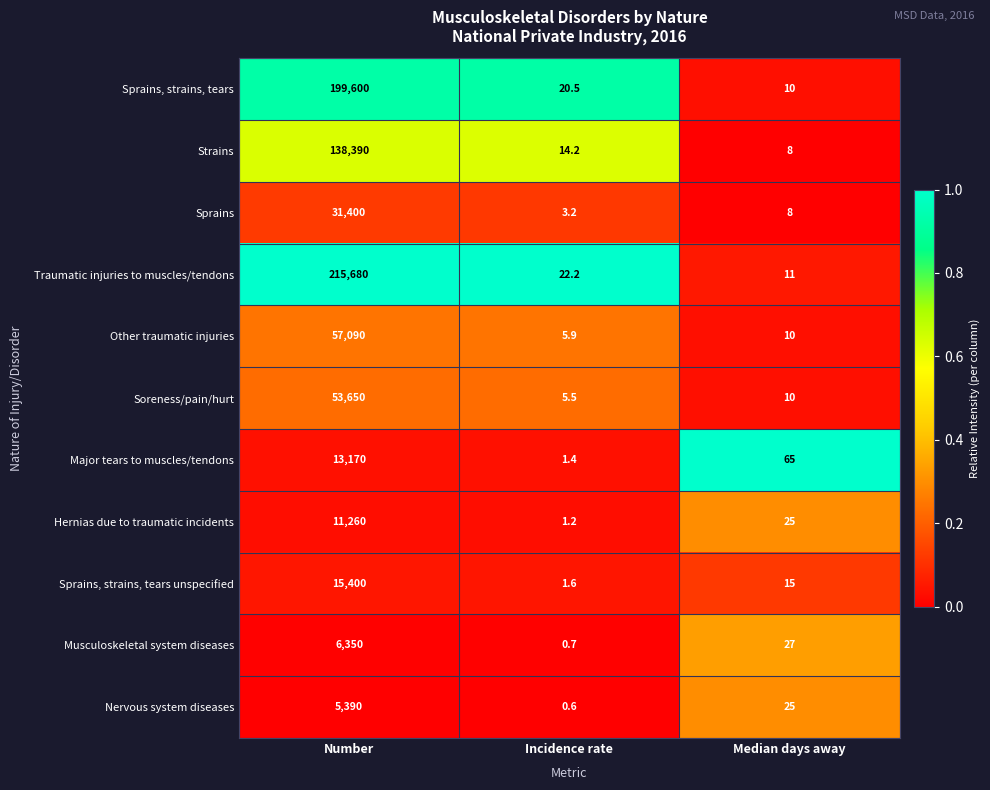

True or false: Hernias due to traumatic incidents has a value of 25.0 at Median days away.

True